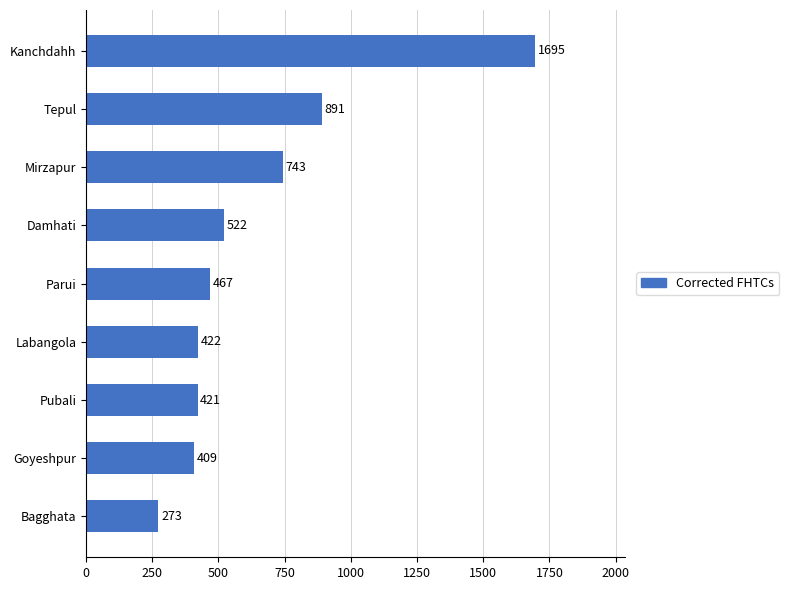

Rank the categories by value from highest to lowest.

Kanchdahh, Tepul, Mirzapur, Damhati, Parui, Labangola, Pubali, Goyeshpur, Bagghata